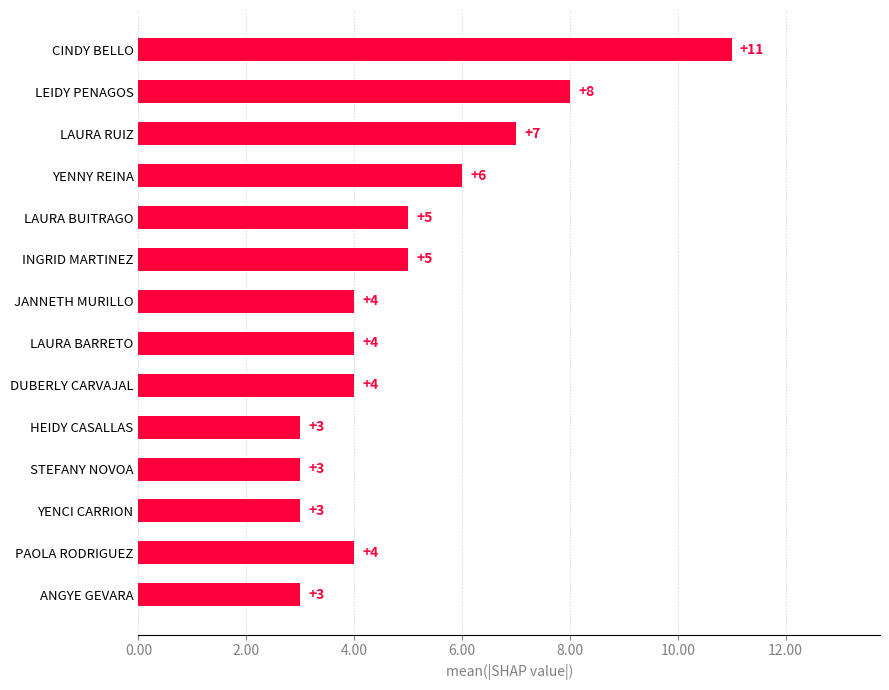

Reading bottom to top, extract all data points from this chart.

ANGYE GEVARA=3	PAOLA RODRIGUEZ=4	YENCI CARRION=3	STEFANY NOVOA=3	HEIDY CASALLAS=3	DUBERLY CARVAJAL=4	LAURA BARRETO=4	JANNETH MURILLO=4	INGRID MARTINEZ=5	LAURA BUITRAGO=5	YENNY REINA=6	LAURA RUIZ=7	LEIDY PENAGOS=8	CINDY BELLO=11